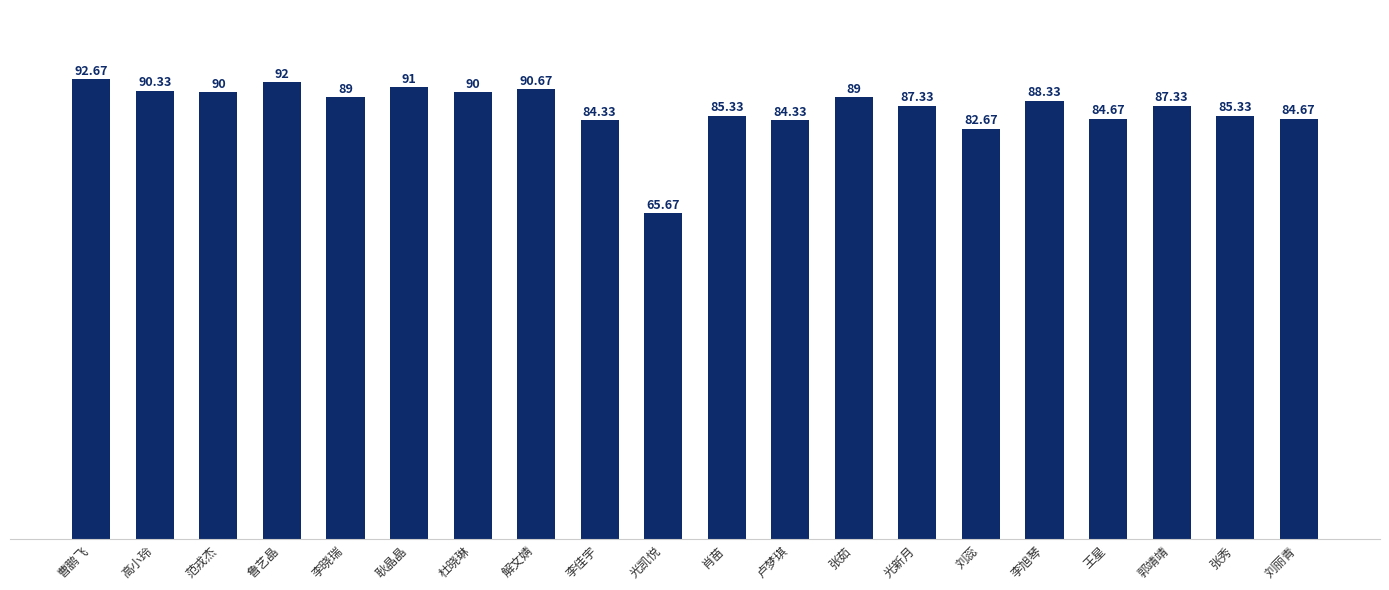

Which label corresponds to the largest value in the chart?

曹鹏飞